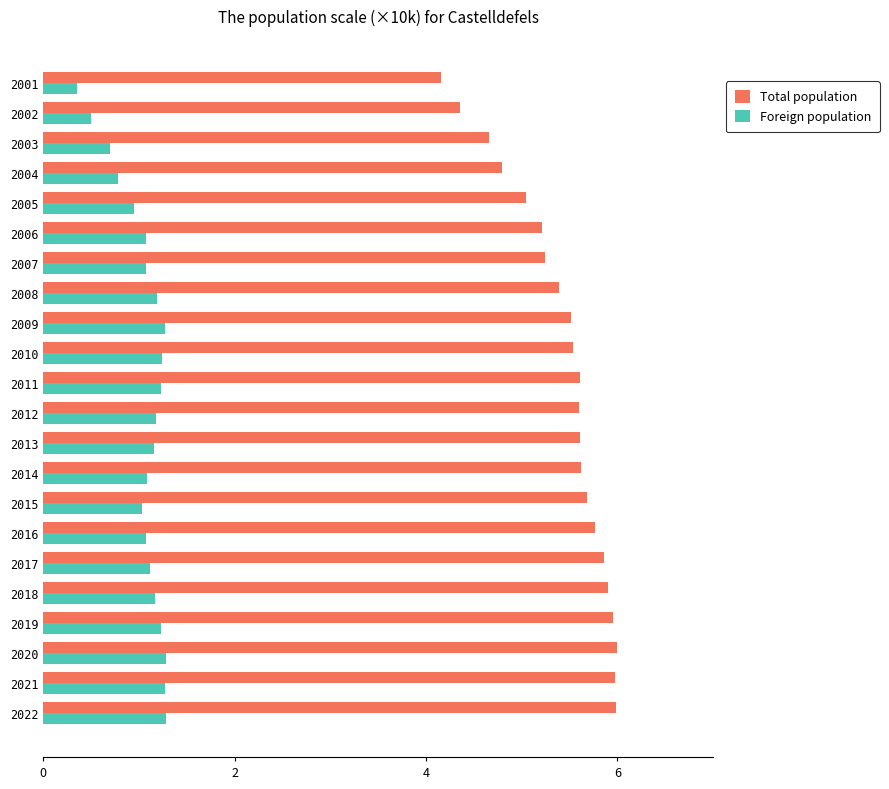

At which label is Foreign population closest to 0?

2001